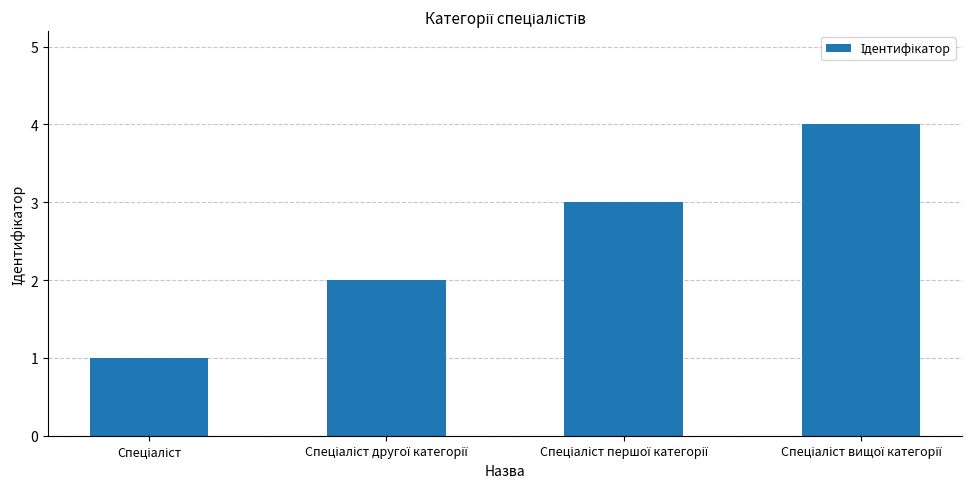

What is the smallest value displayed?

1